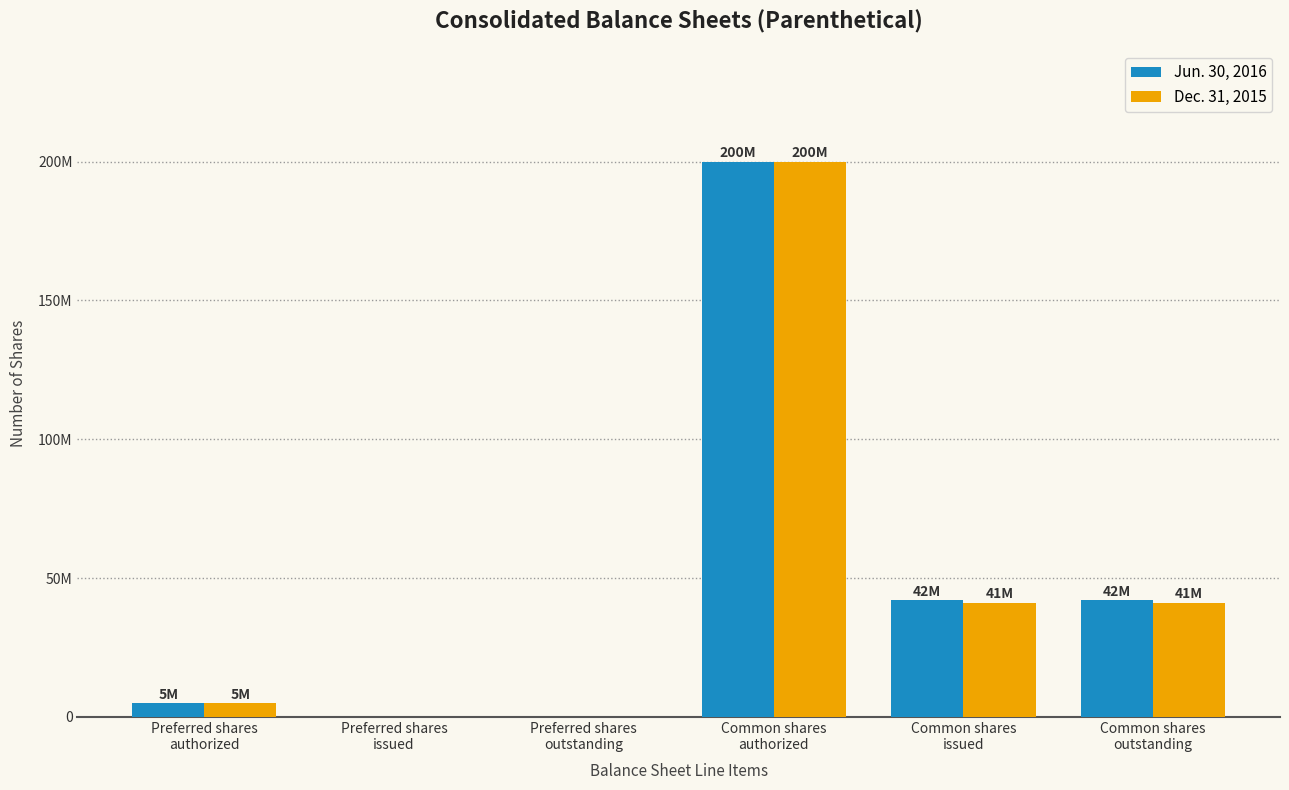

What are all the series names shown in the legend?

Jun. 30, 2016, Dec. 31, 2015